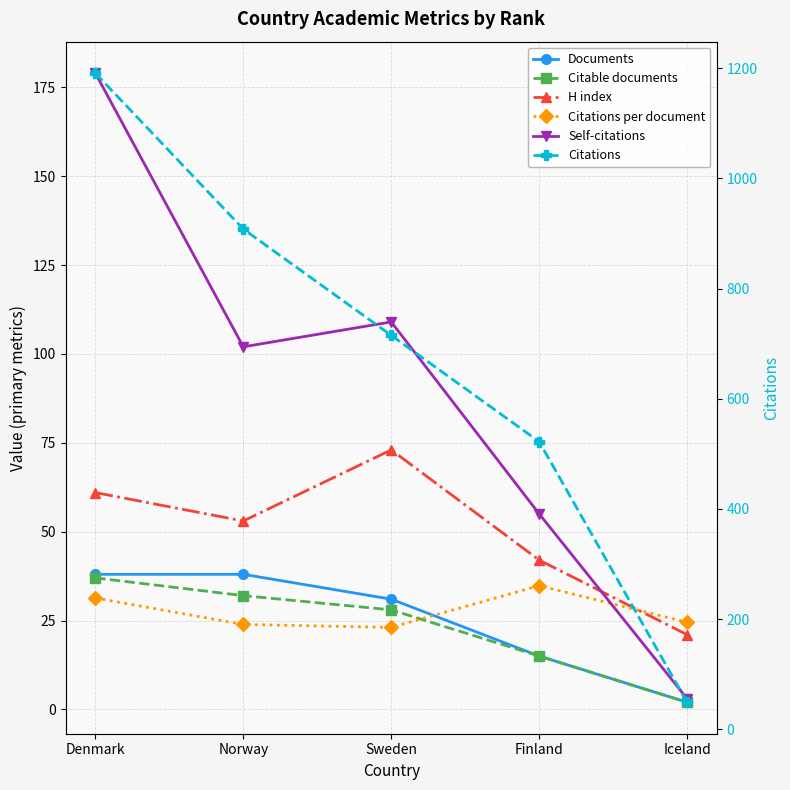

Which category has the highest value across all series?

Denmark